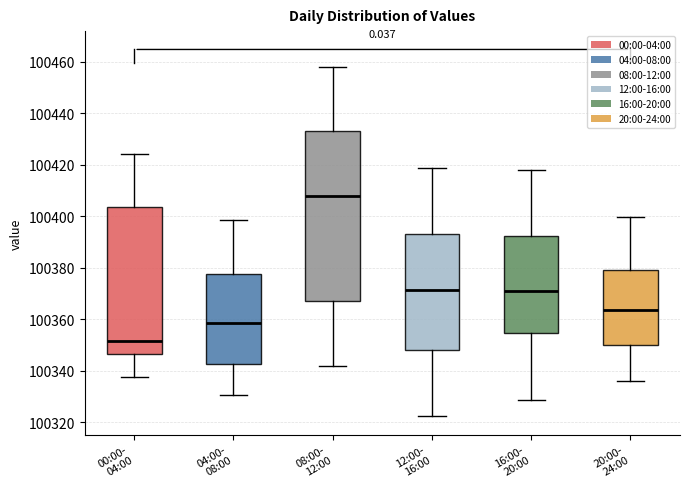

Reading left to right, read every box against the y-axis: the position of its median line, the range the box covers, and the ends of its whiskers. The values are not printed on the chart, so give them approximately, as read against the axis.

00:00- 04:00: median 100352, box 100346 to 100404, whiskers 100338 to 100424
04:00- 08:00: median 100358, box 100342 to 100378, whiskers 100330 to 100398
08:00- 12:00: median 100408, box 100368 to 100434, whiskers 100342 to 100458
12:00- 16:00: median 100372, box 100348 to 100394, whiskers 100322 to 100418
16:00- 20:00: median 100372, box 100354 to 100392, whiskers 100328 to 100418
20:00- 24:00: median 100364, box 100350 to 100380, whiskers 100336 to 100400